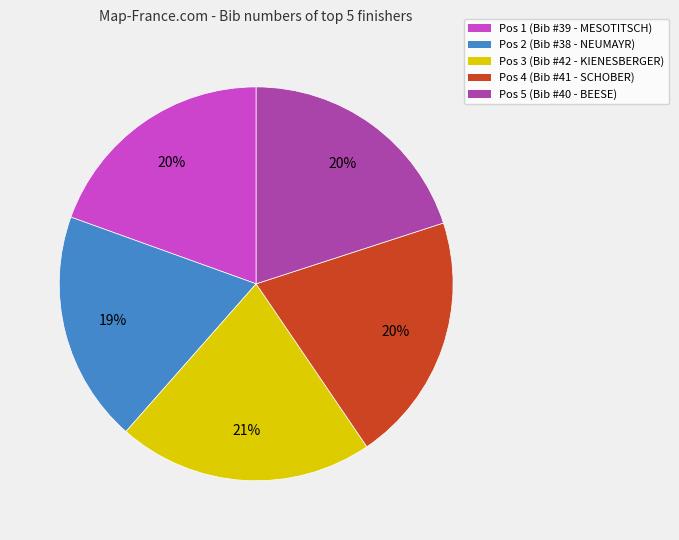

Is there a majority slice in this chart?

No